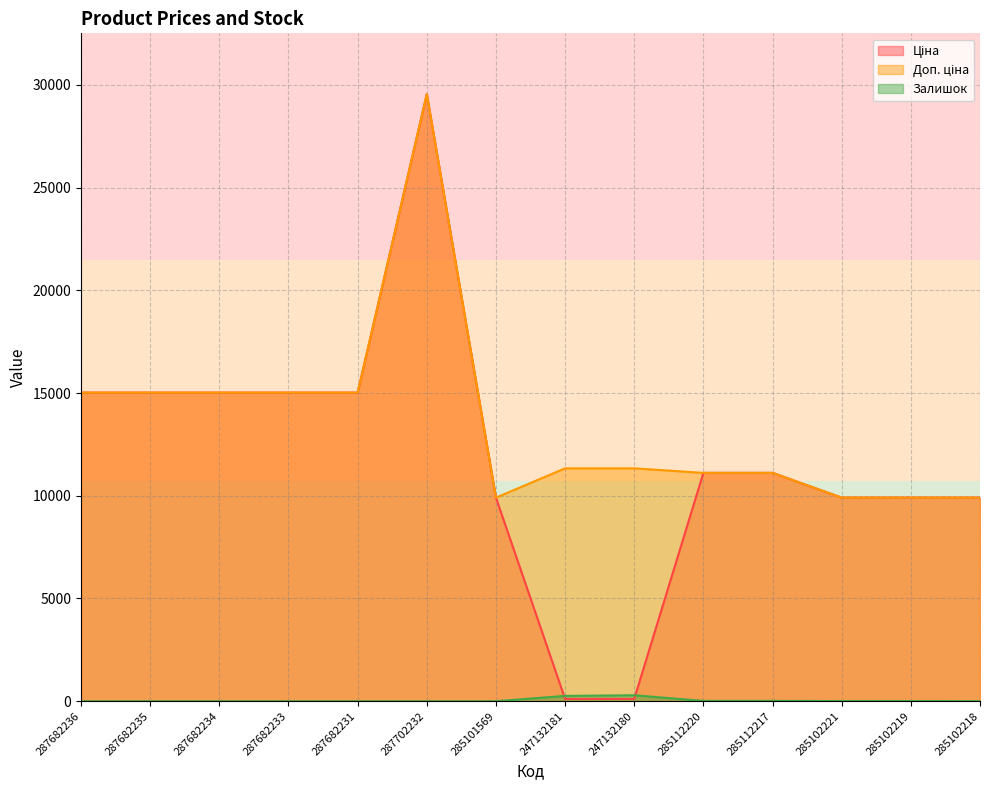

What is the difference between the Ціна values at 285112220 and 287682231?

3905.6